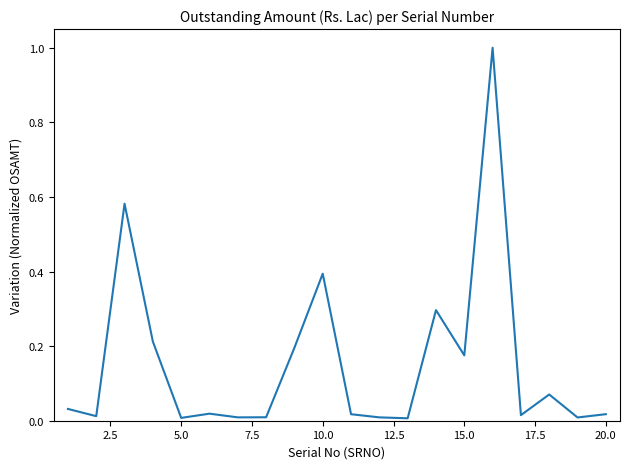

What is the difference between the maximum and minimum values?

1.0